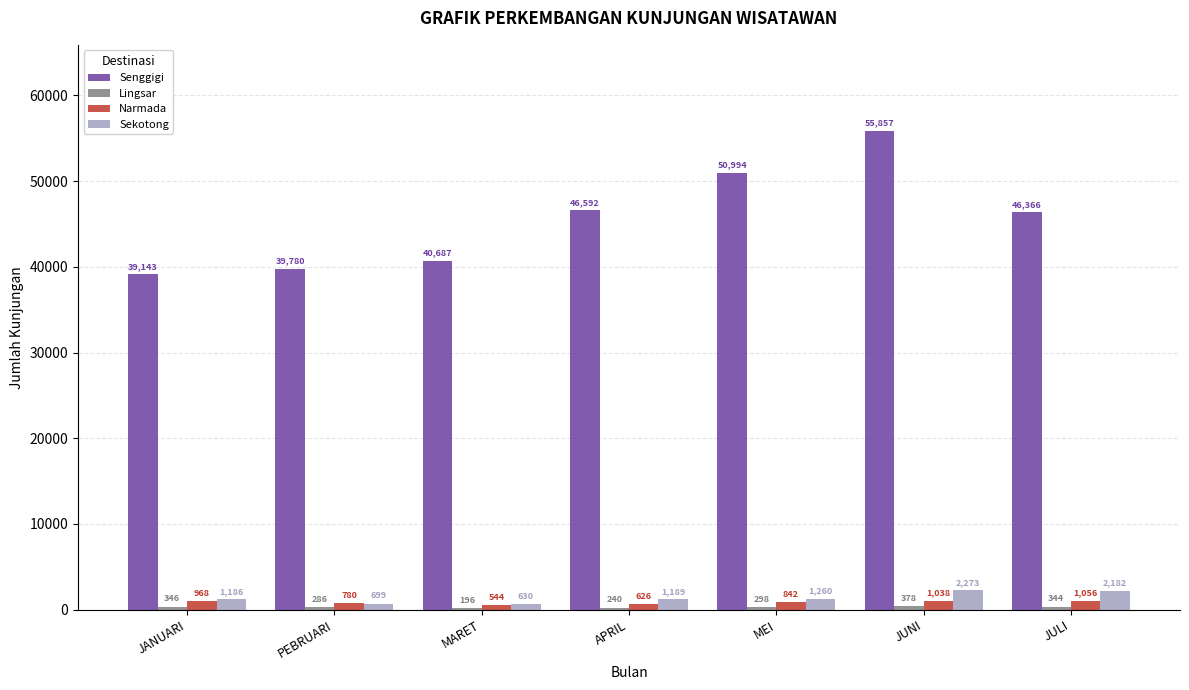

Which series has the largest total across all categories?

Senggigi